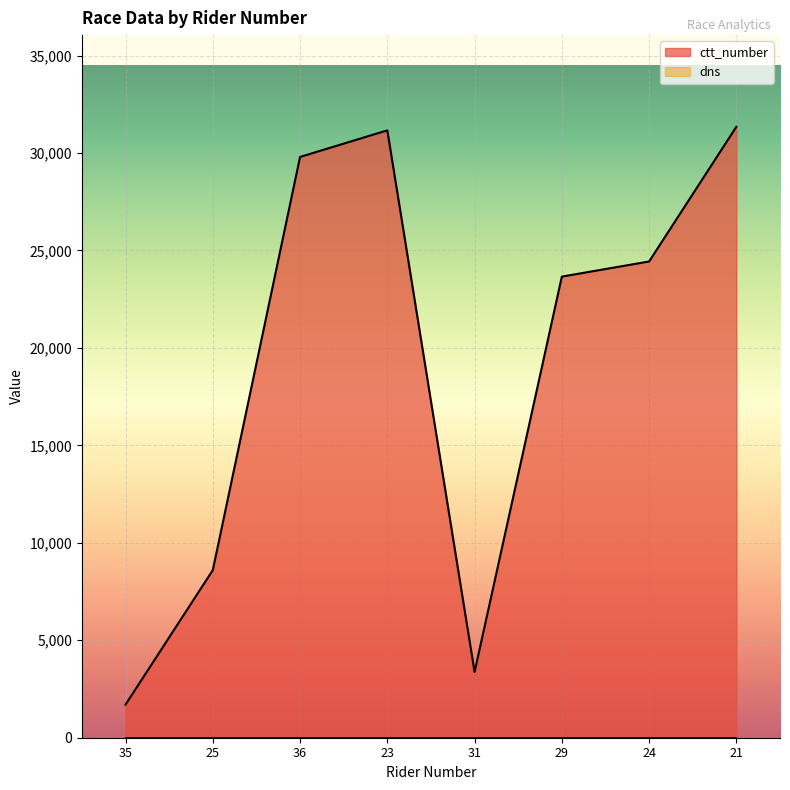

Reading left to right, extract all data points from this chart.

35=1700	25=8598	36=29798	23=31162	31=3374	29=23658	24=24434	21=31346